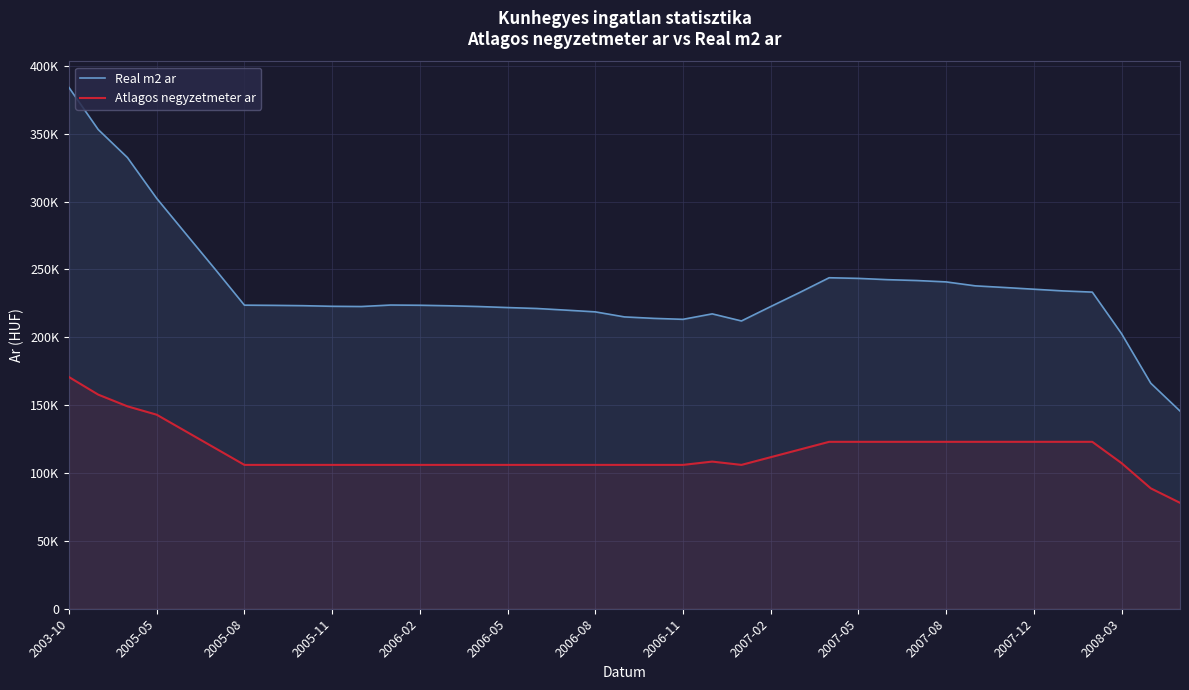

Which label corresponds to the largest value in the chart?

2003-10